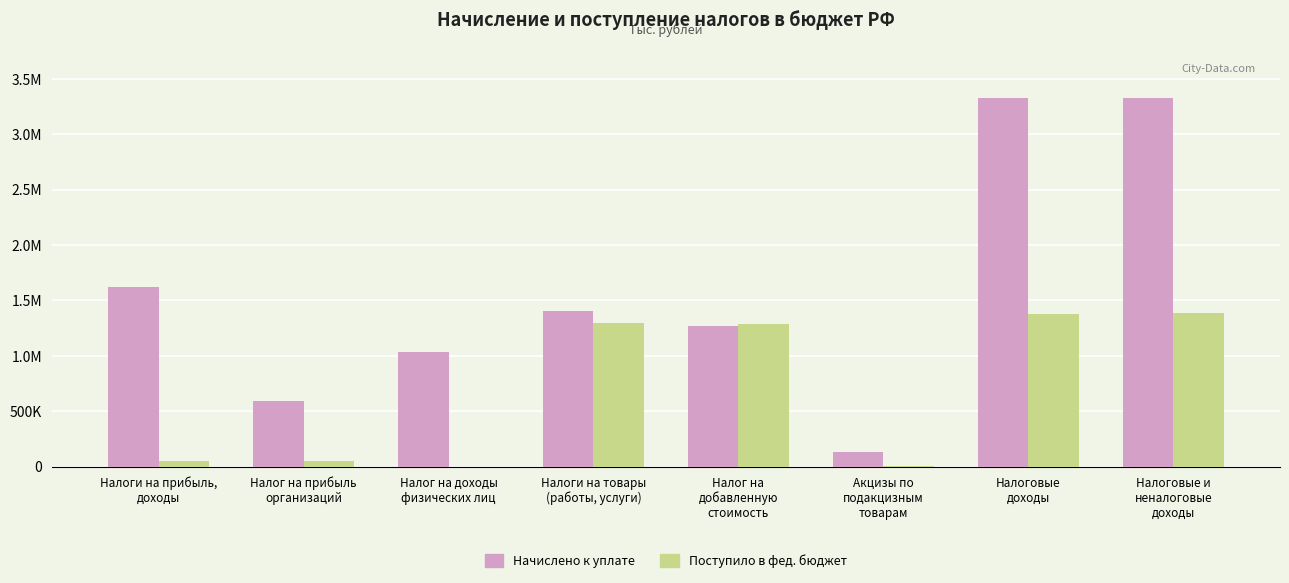

Which series has the largest range (max minus min)?

Начислено к уплате